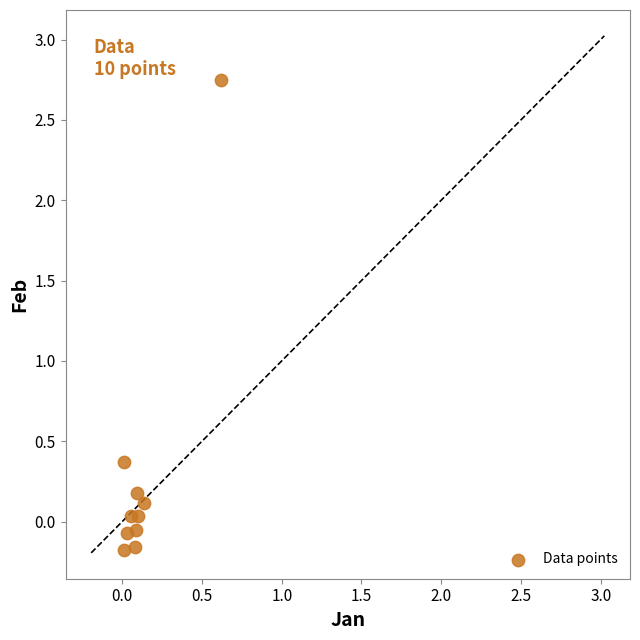

What Y value in the scatter plot is closest to 1?

0.4